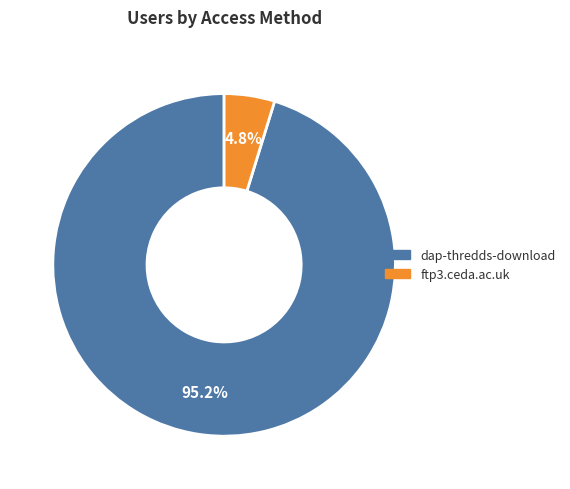

What is the total percentage of dap-thredds-download and ftp3.ceda.ac.uk?

100.0%